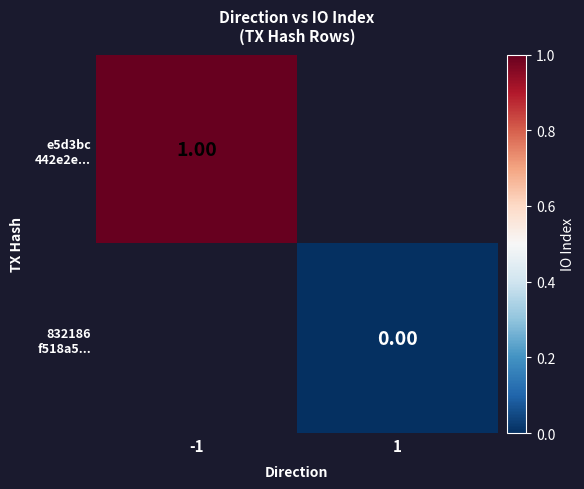

List the labels in order of e5d3bc 442e2e... value, largest first.

-1, 1